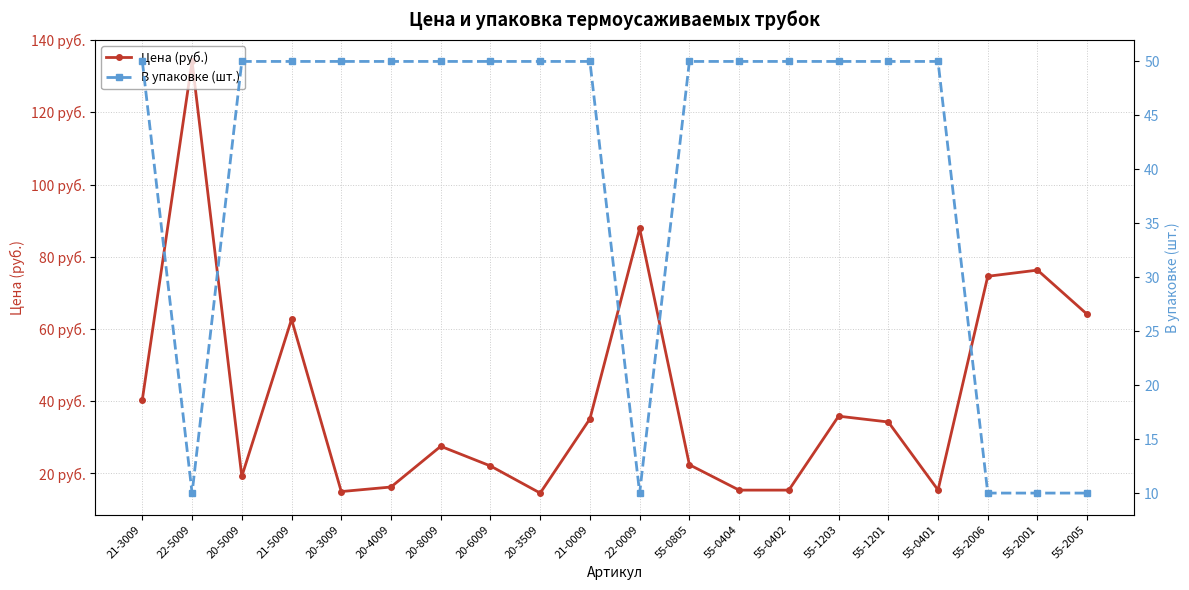

What is the label of the 10th point from the right?

22-0009